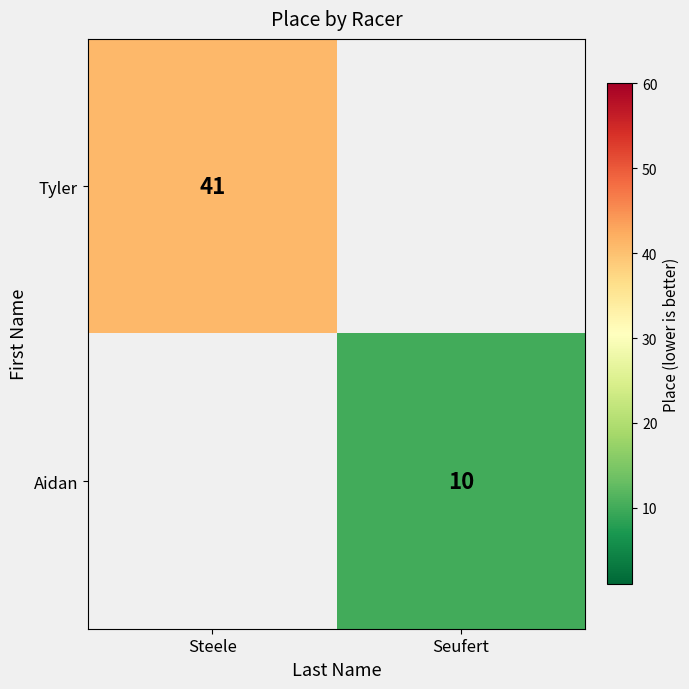

Is the value of Aidan at Seufert greater than the value of Tyler at Steele?

No